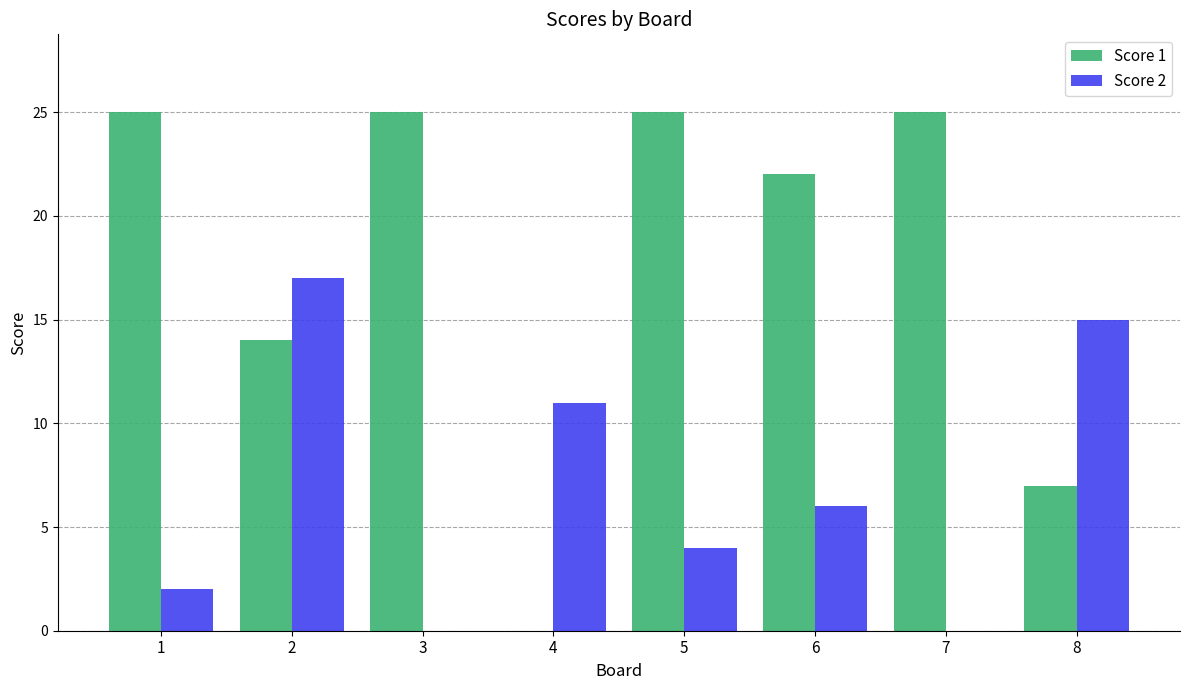

What are all the series names shown in the legend?

Score 1, Score 2